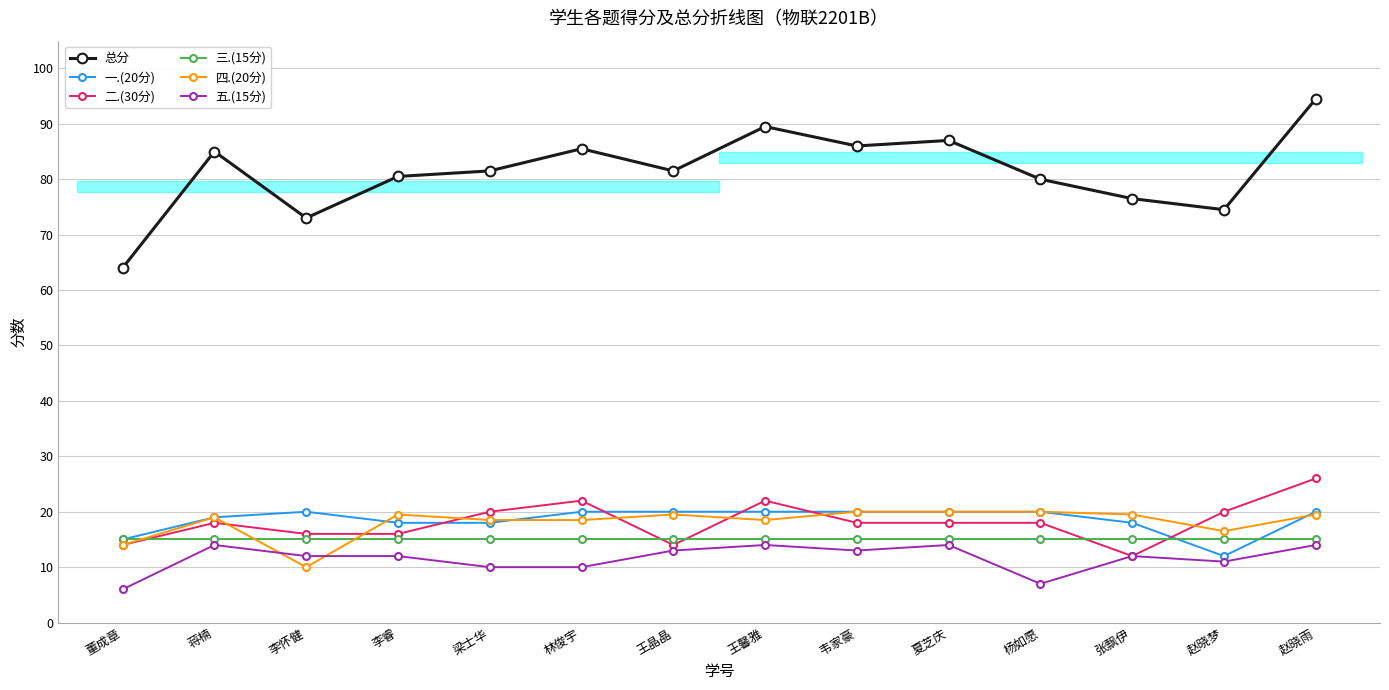

What is the maximum value for 一.(20分)?

20.0